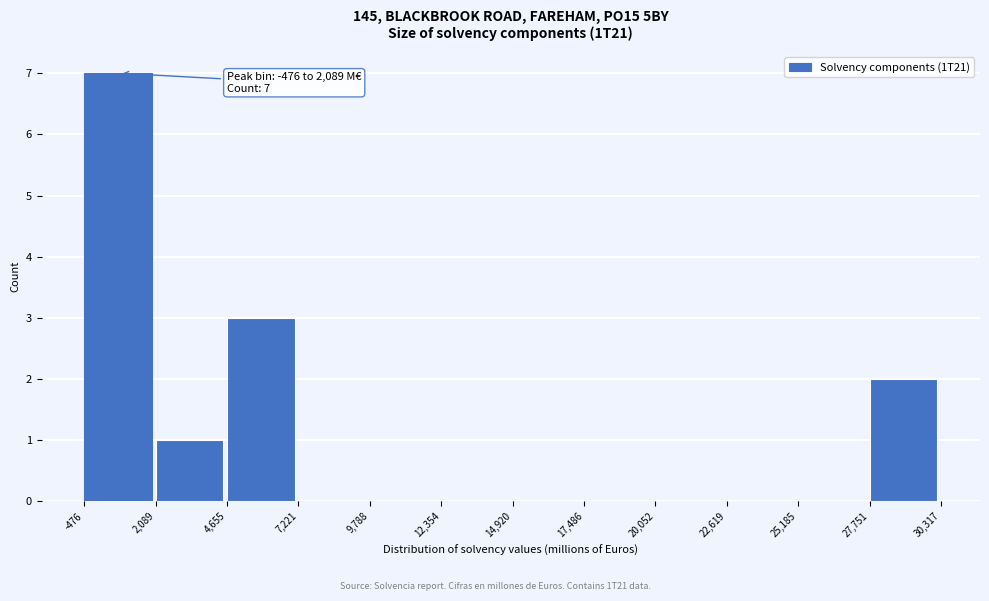

Which range on the x-axis has the tallest bar?

-476 to 2,089